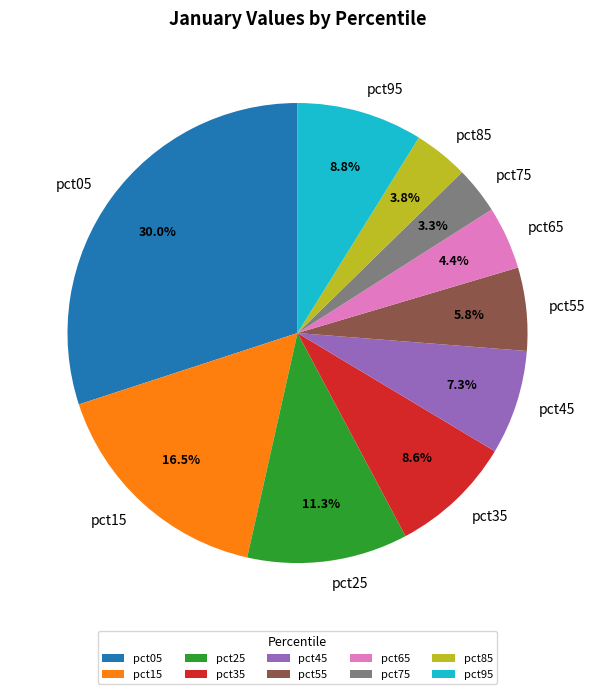

Which slice is the largest?

pct05